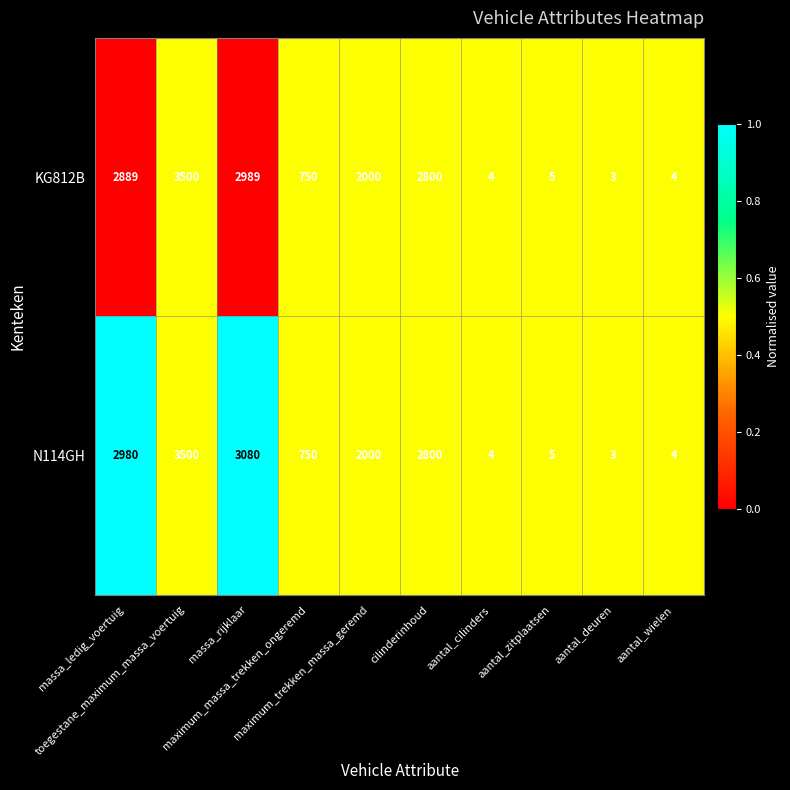

Which series has the largest total across all categories?

N114GH